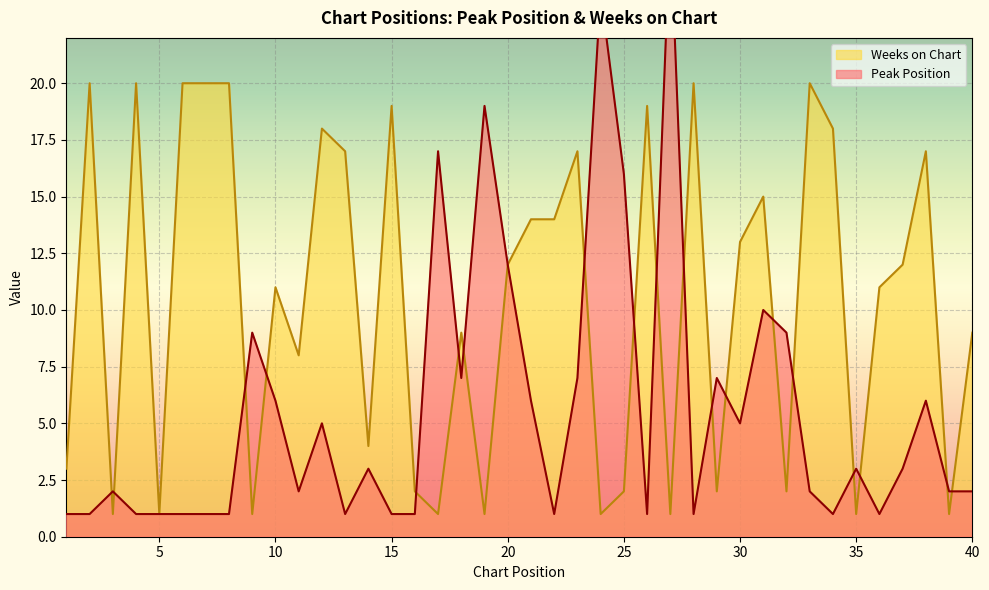

Which series has the largest range (max minus min)?

Peak Position